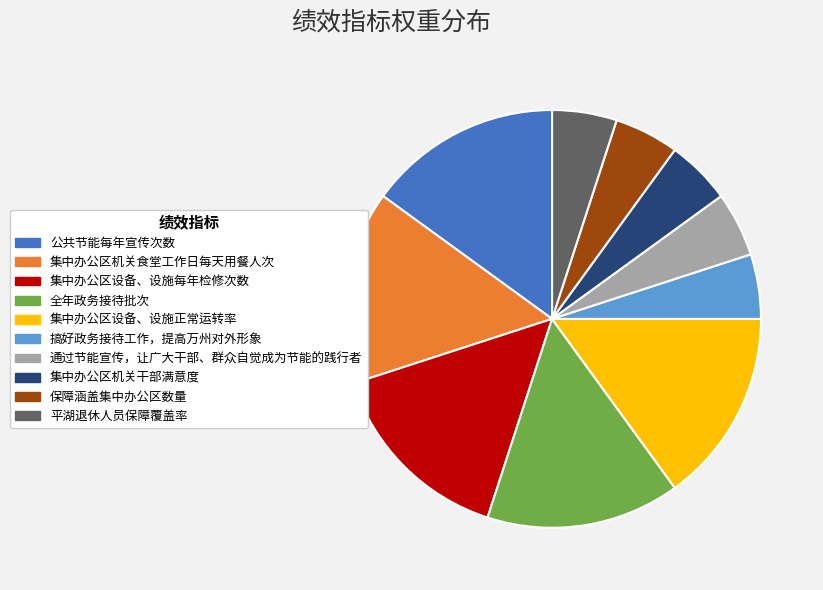

Is there any slice that represents more than half of the pie?

No